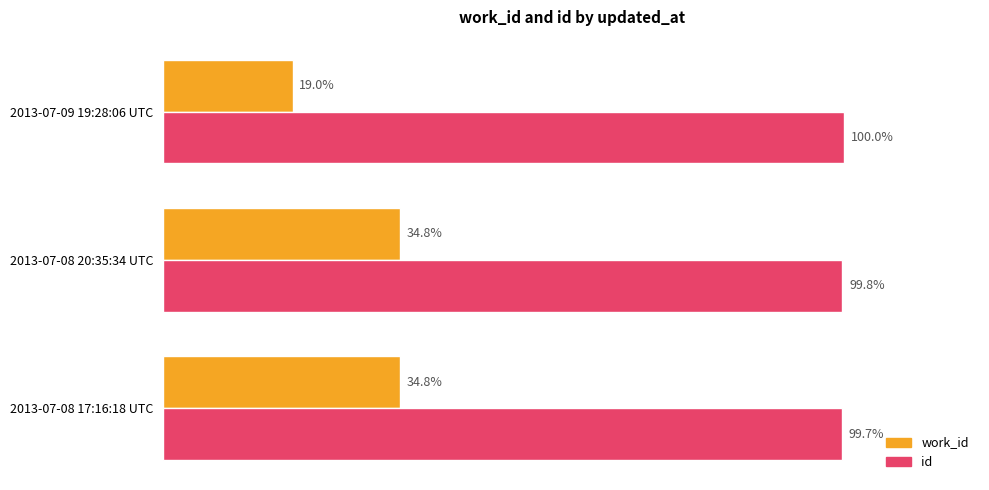

At which category is the sum across all series the highest?

2013-07-08 20:35:34 UTC